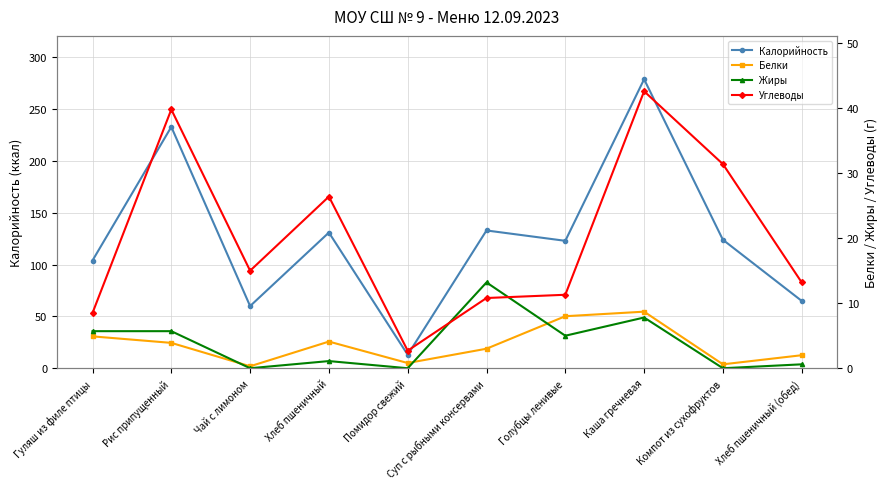

In Жиры, how many points are lower than both neighbors (excluding endpoints)?

4